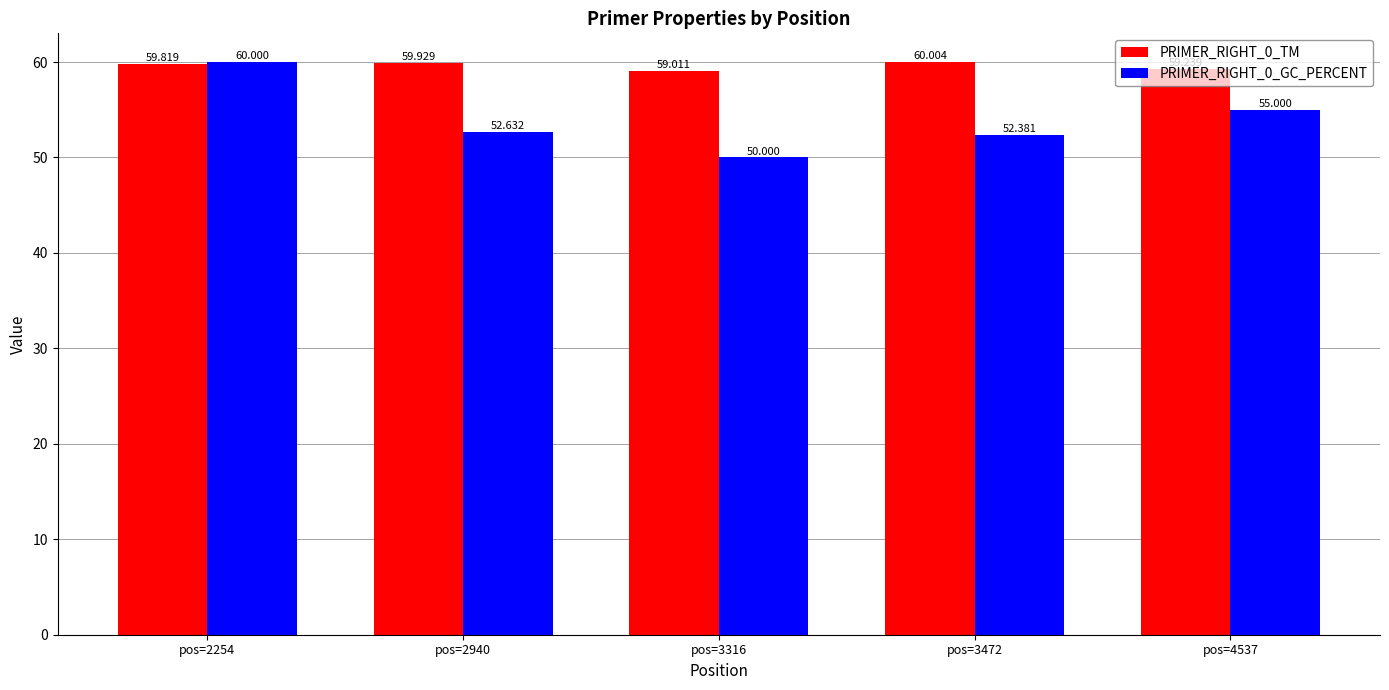

The value of PRIMER_RIGHT_0_GC_PERCENT at pos=4537 is 55.0. True or false?

True